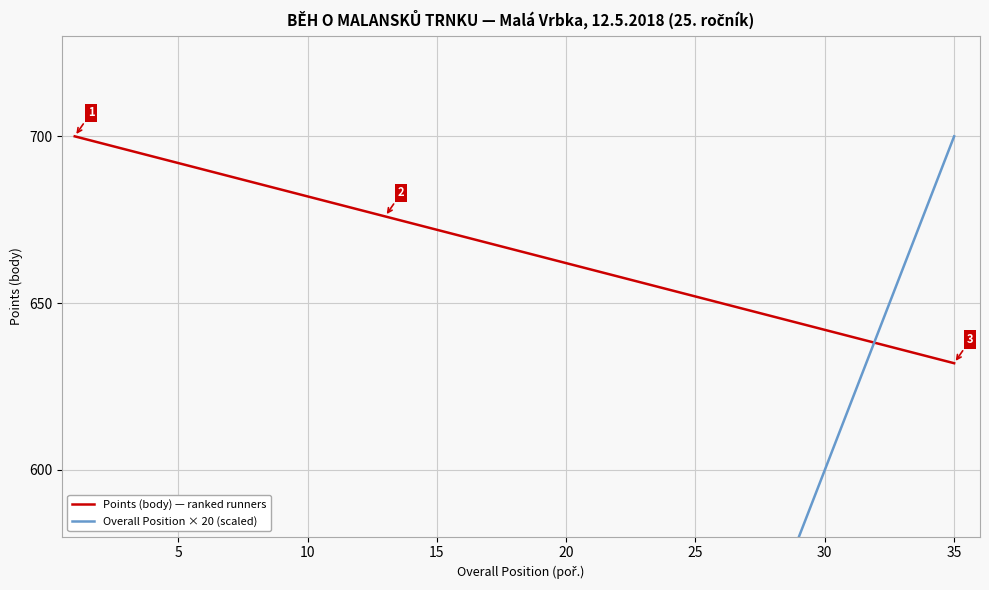

How many lines are shown in the chart?

2